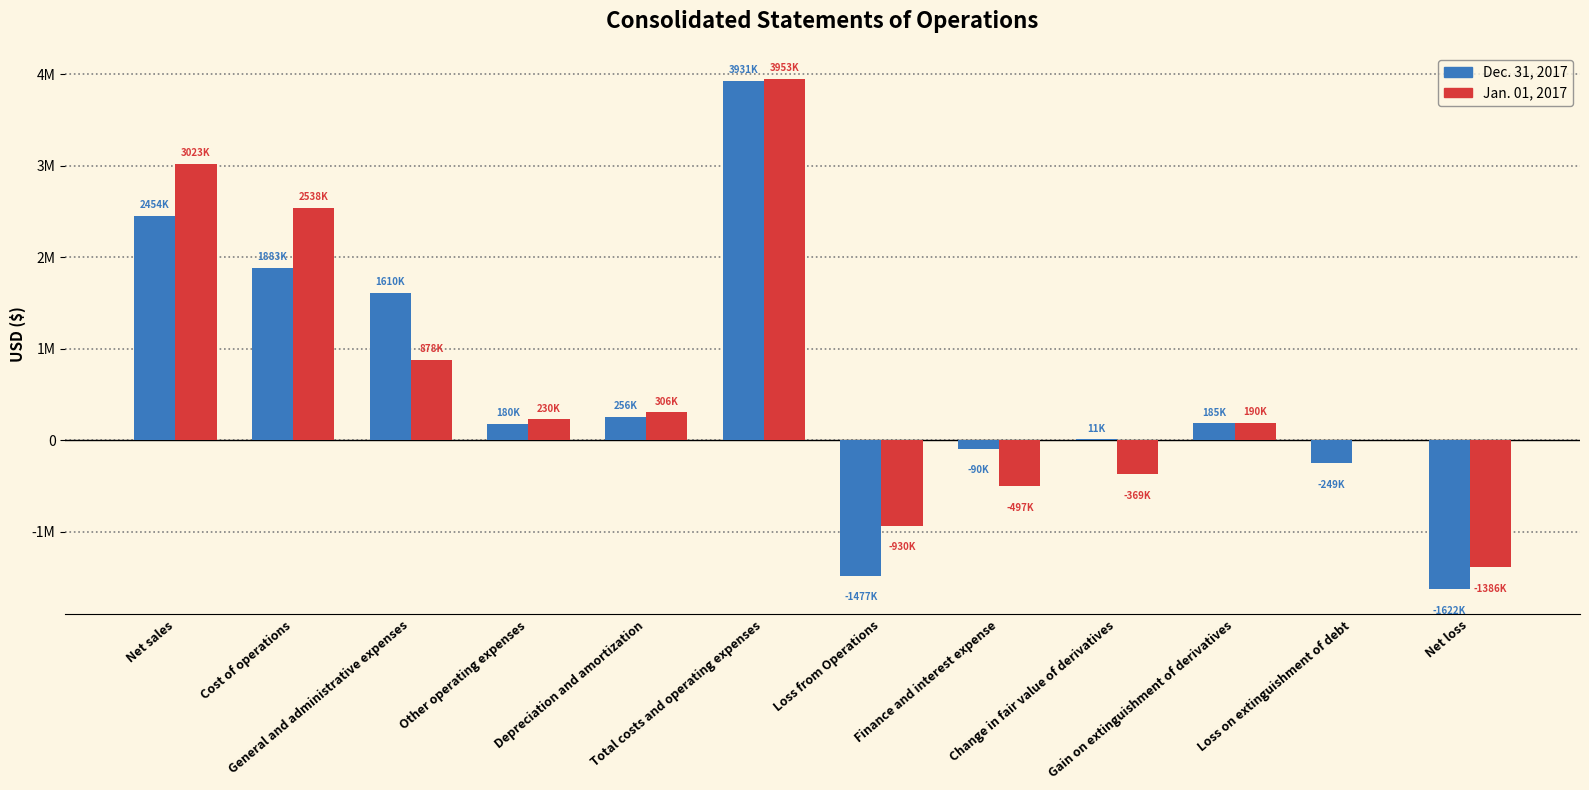

At Total costs and operating expenses, list the series in order from largest to smallest.

Jan. 01, 2017, Dec. 31, 2017